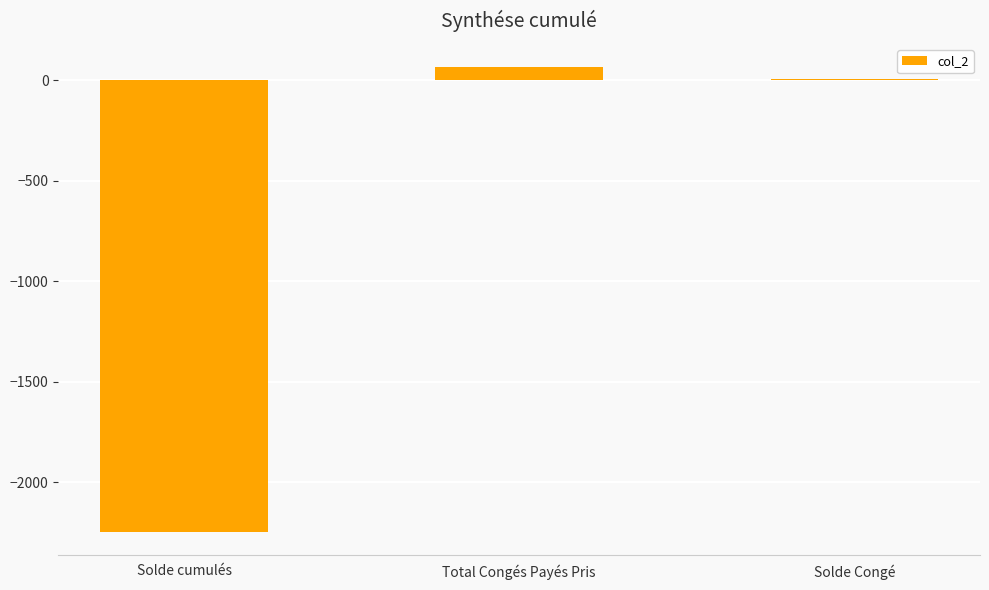

Which has a higher value, Solde cumulés or Solde Congé?

Solde Congé